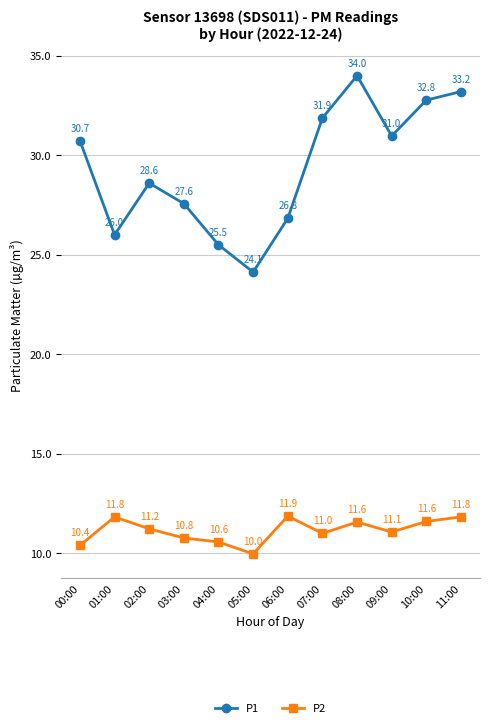

How many values in the P2 series are below 11?

4